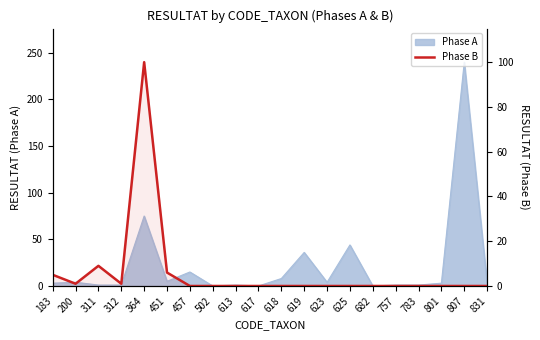

How many categories are shown in the chart?

20